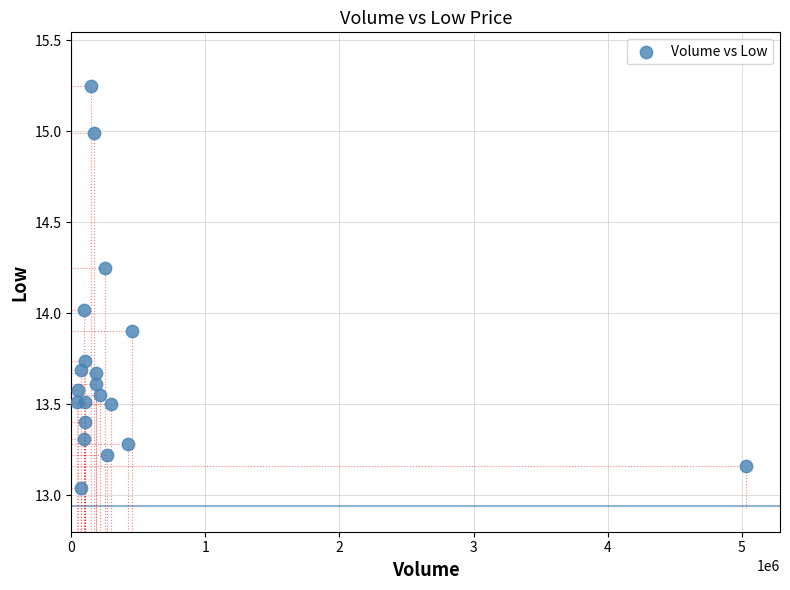

What is the range of X values (max minus min)?

4995400.0